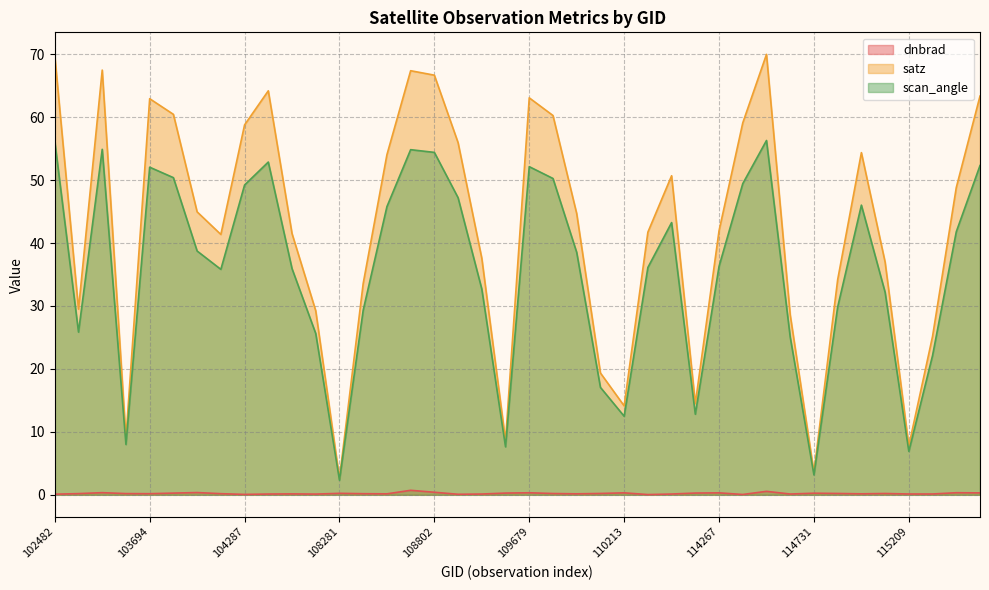

At which category is the sum across all series the highest?

114496